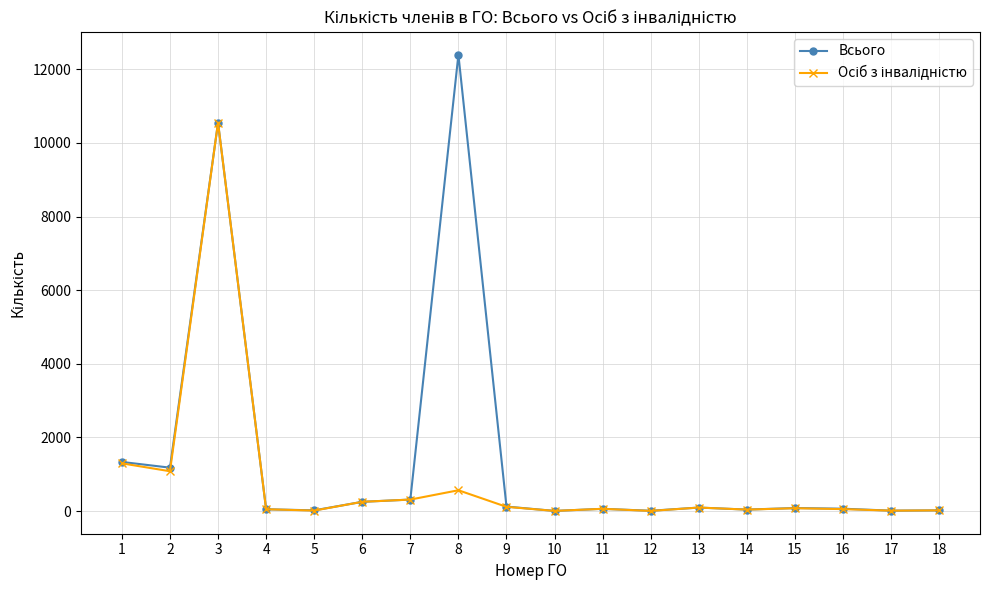

Which series has the largest total across all categories?

Всього